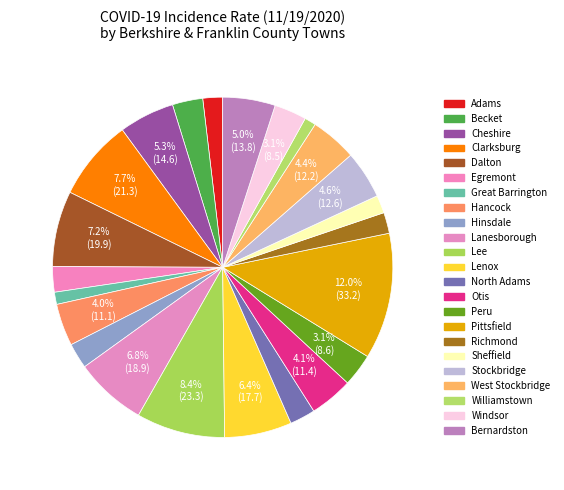

Count the number of slices in the pie.

23